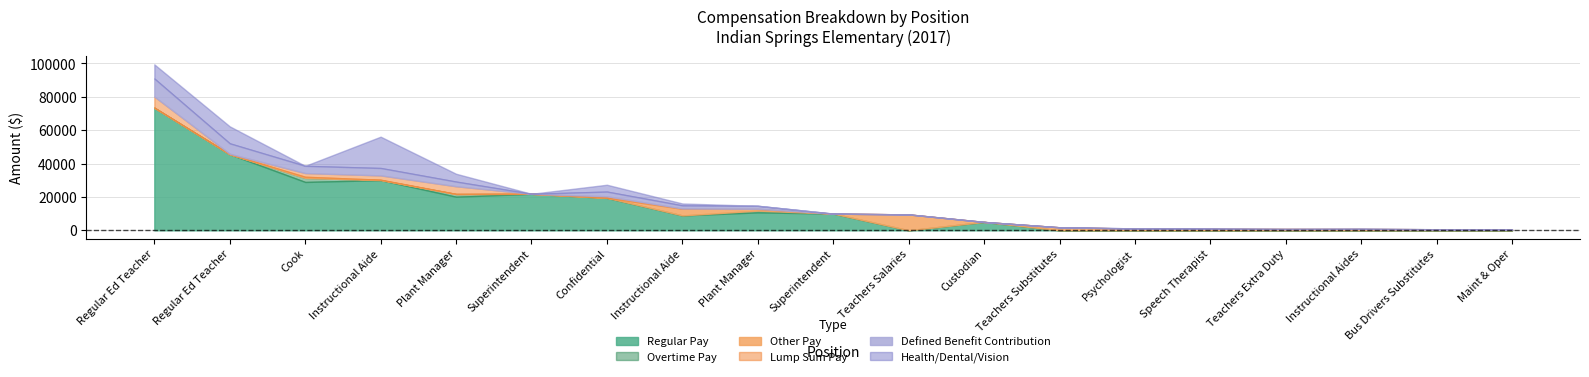

At how many categories does at least one series exceed 18597?

7